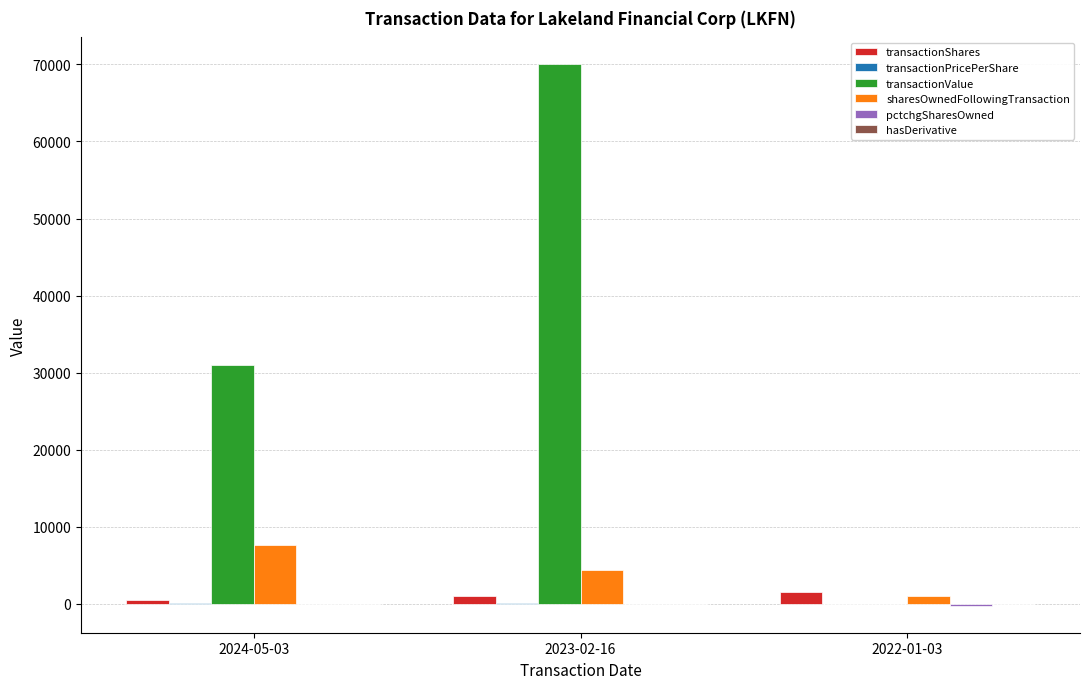

What is the total value across all series at 2022-01-03?

2171.0